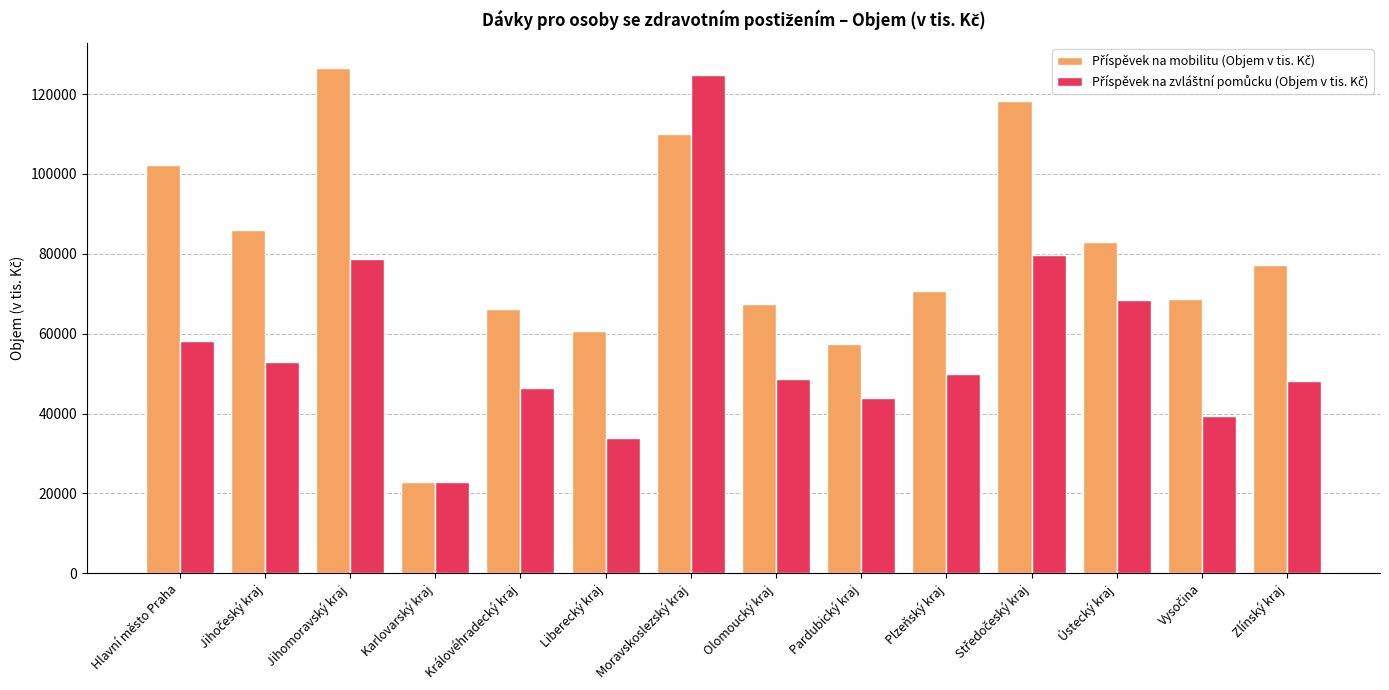

What is the spread (max minus min) of values at Karlovarský kraj?

32.9